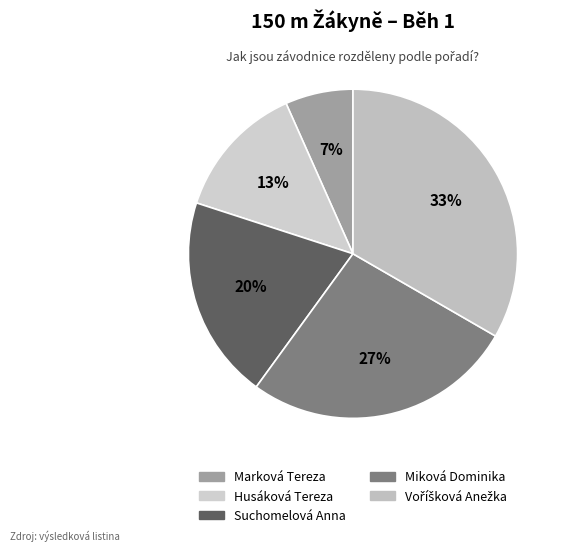

What is the smallest slice in the pie chart?

Marková Tereza